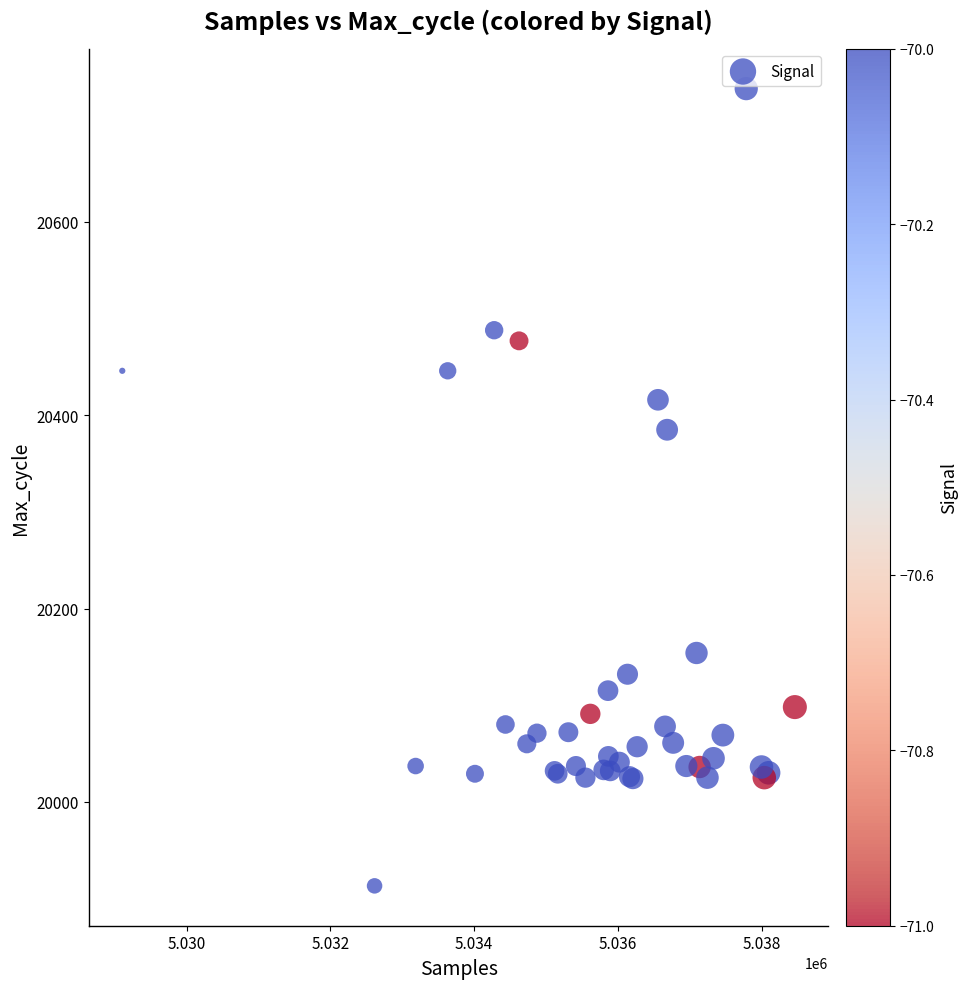

What Y value in the scatter plot is closest to 20325?

20385